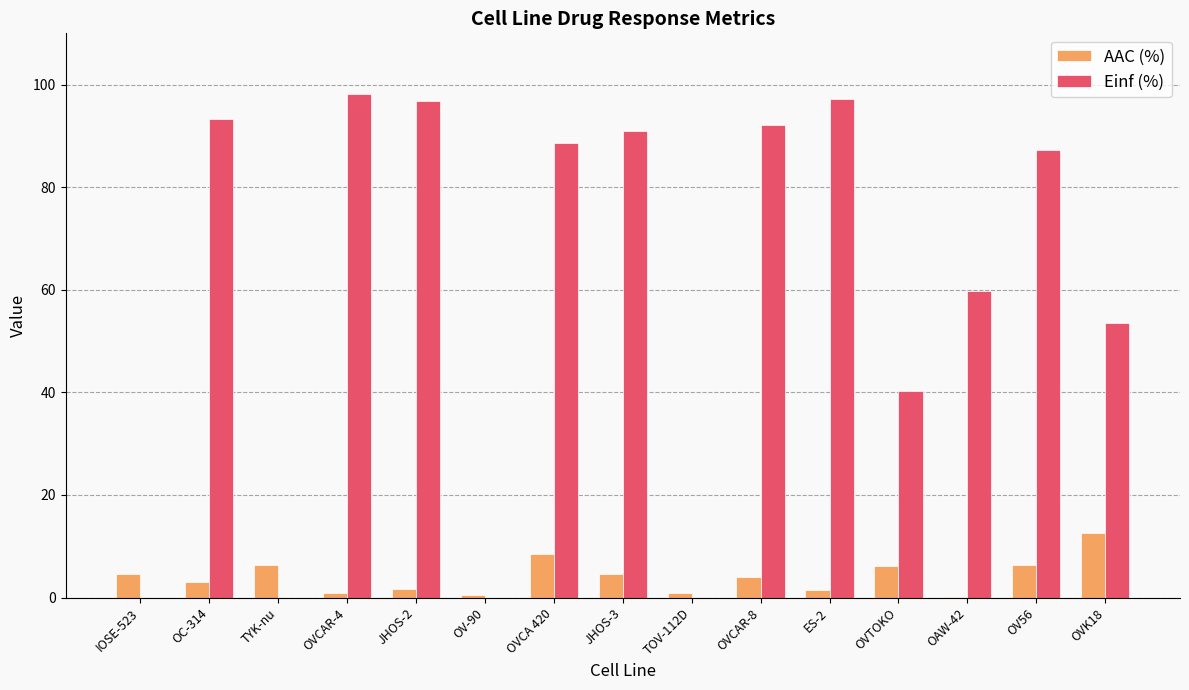

What is the spread (max minus min) of values at OVCA 420?

80.1